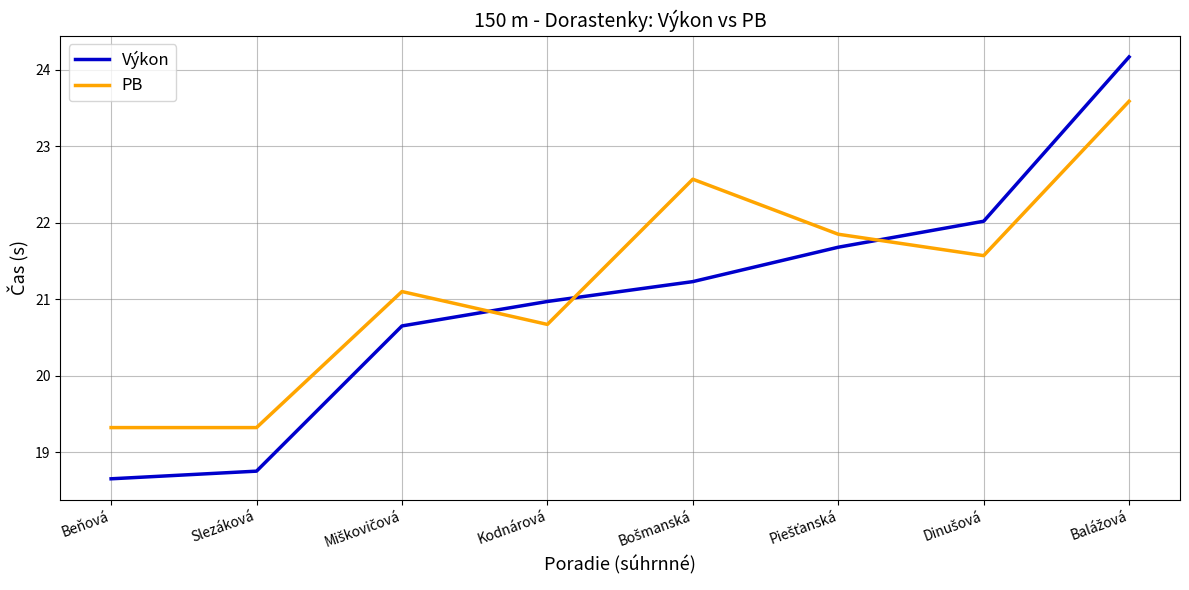

At which label is Výkon closest to 21?

Kodnárová